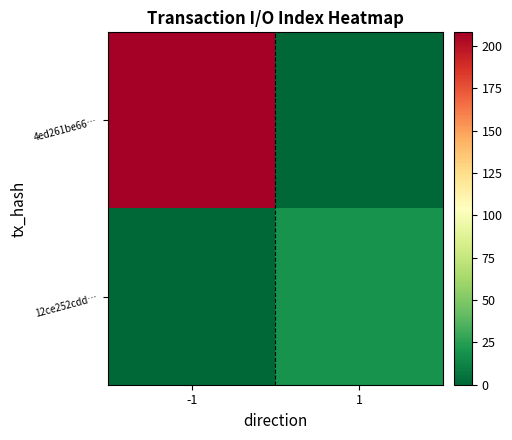

What is the total value across all series at 1?

19